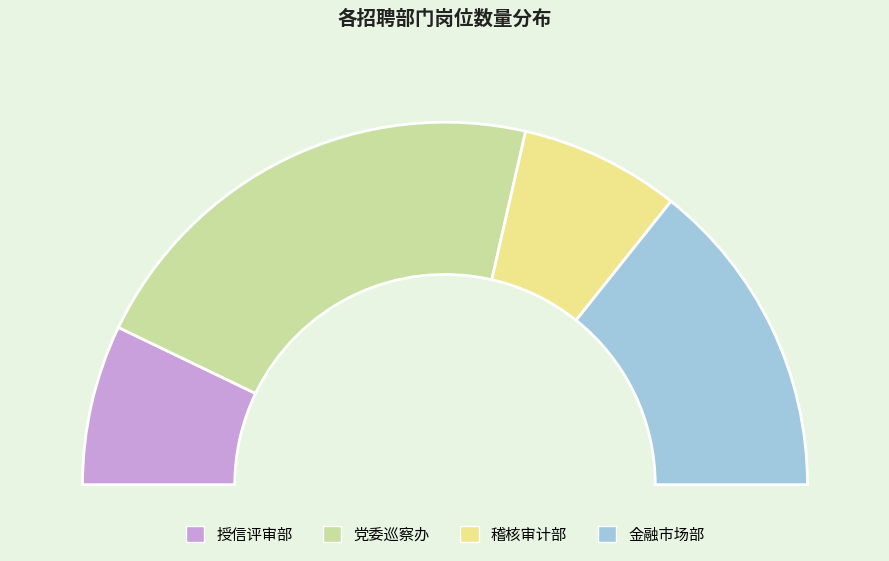

Which category has the biggest portion of the pie?

党委巡察办